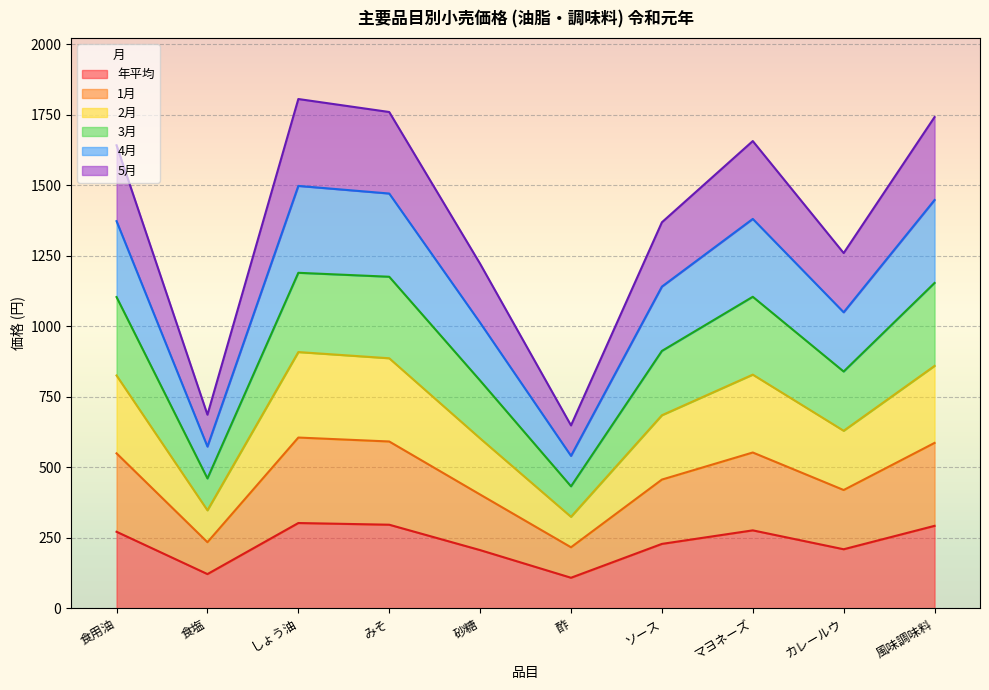

How many lines are shown in the chart?

6